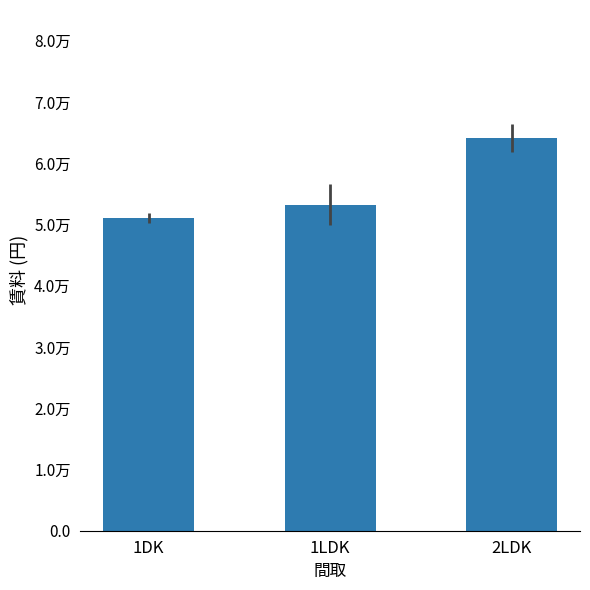

Are the bars horizontal?

No